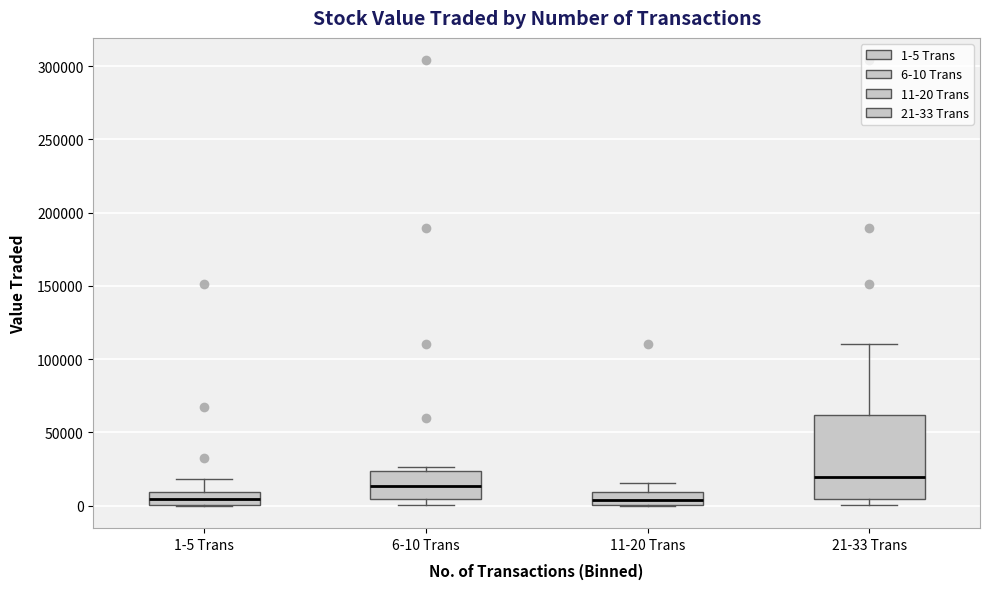

Reading left to right, transcribe this box plot: for each box, give where its median line is, the range the box spans, and where its two whiskers end, as read against the y-axis. The values are not printed on the chart, so give them approximately, as read against the axis.

1-5 Trans: median 5000, box 0 to 10000, whiskers 0 to 20000
6-10 Trans: median 15000, box 5000 to 25000, whiskers 0 to 25000 (just above the box's upper edge)
11-20 Trans: median 5000, box 0 to 10000, whiskers 0 to 15000
21-33 Trans: median 20000, box 5000 to 60000, whiskers 0 to 110000